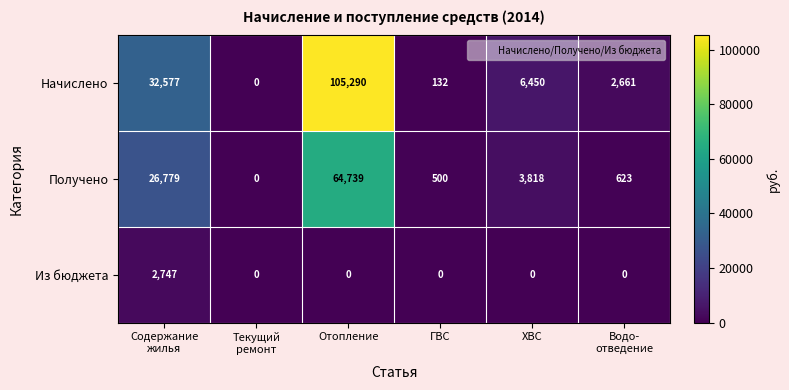

Count the number of data series in this chart.

3